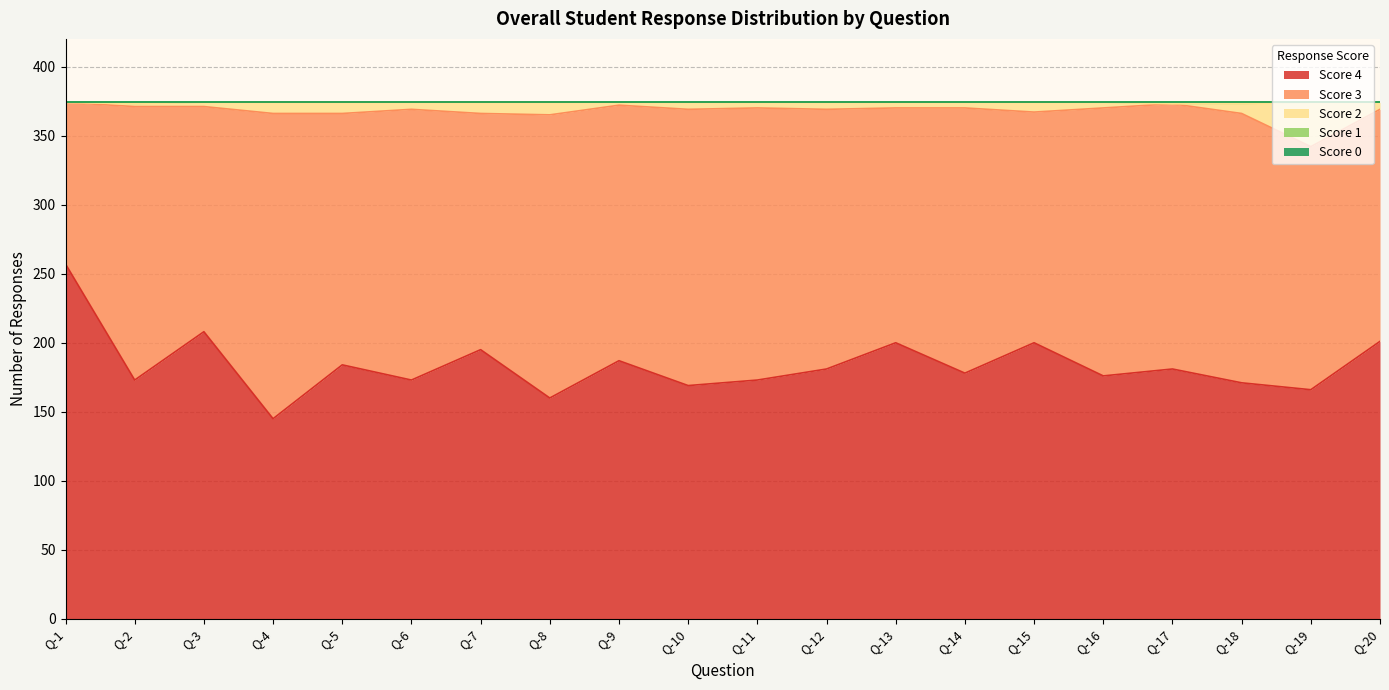

Does the chart have visible grid lines?

Yes